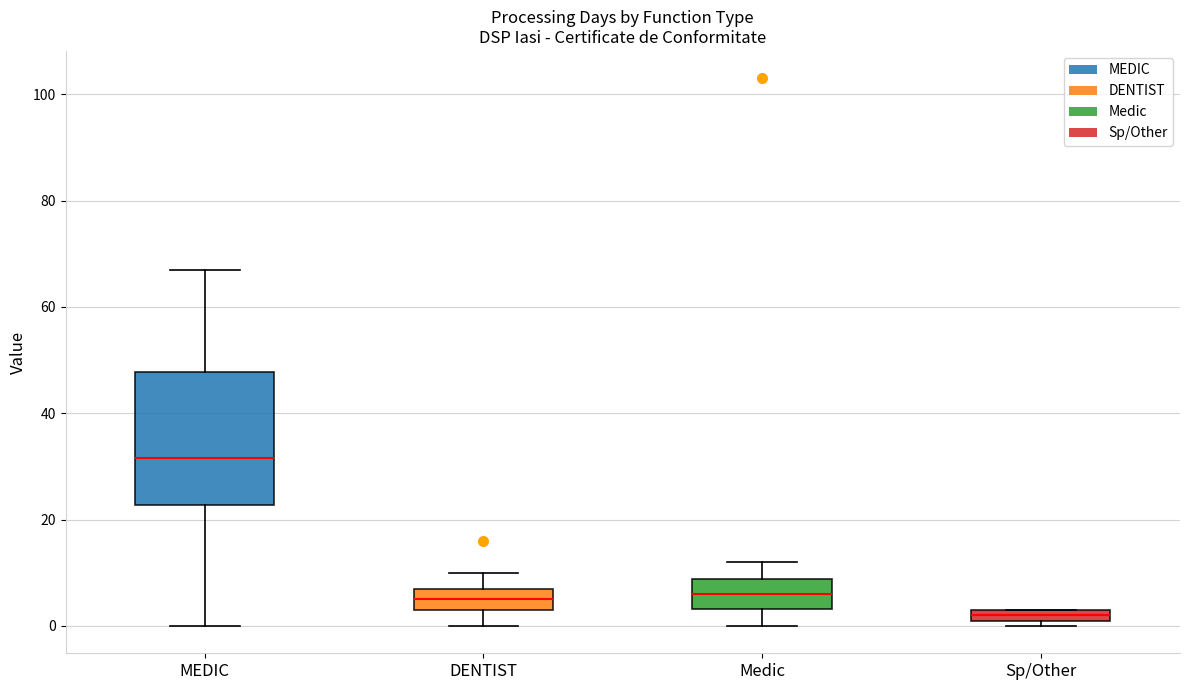

Which box's median line is the highest?

MEDIC